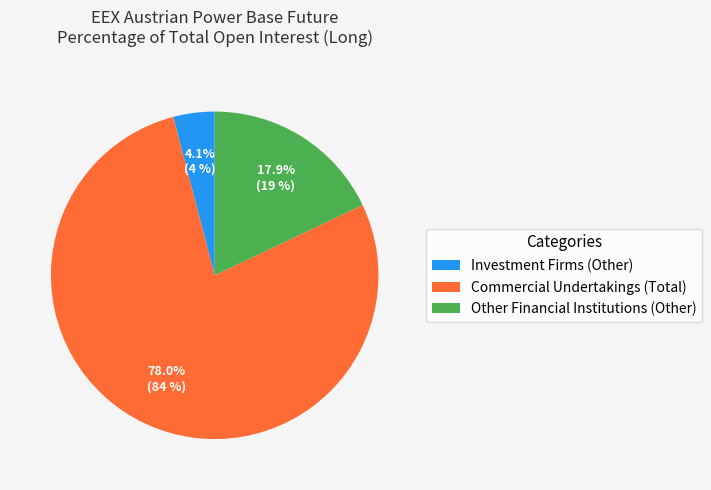

What percentage is the Commercial Undertakings (Total) slice, to the nearest percent?

78%